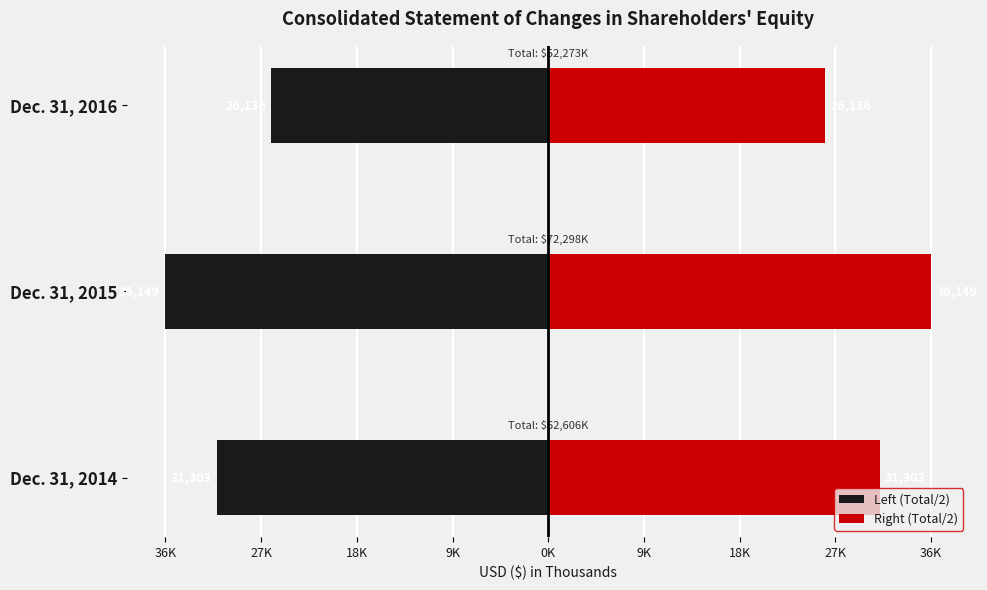

At Dec. 31, 2015, list the series in order from largest to smallest.

Right (Total/2), Left (Total/2)